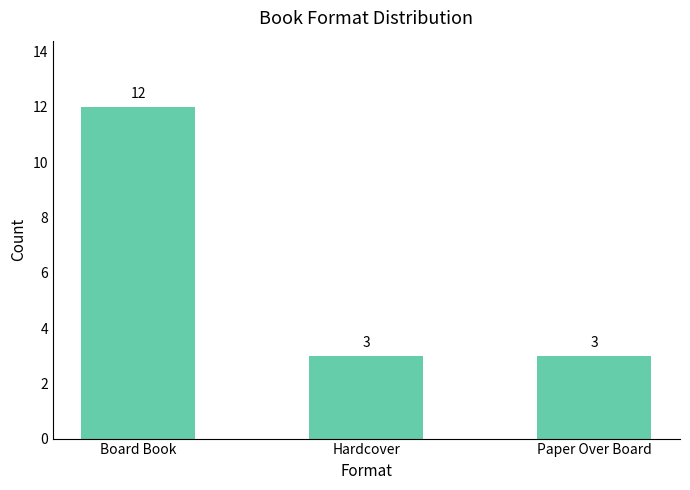

At which category does the chart reach its peak across all series?

Board Book